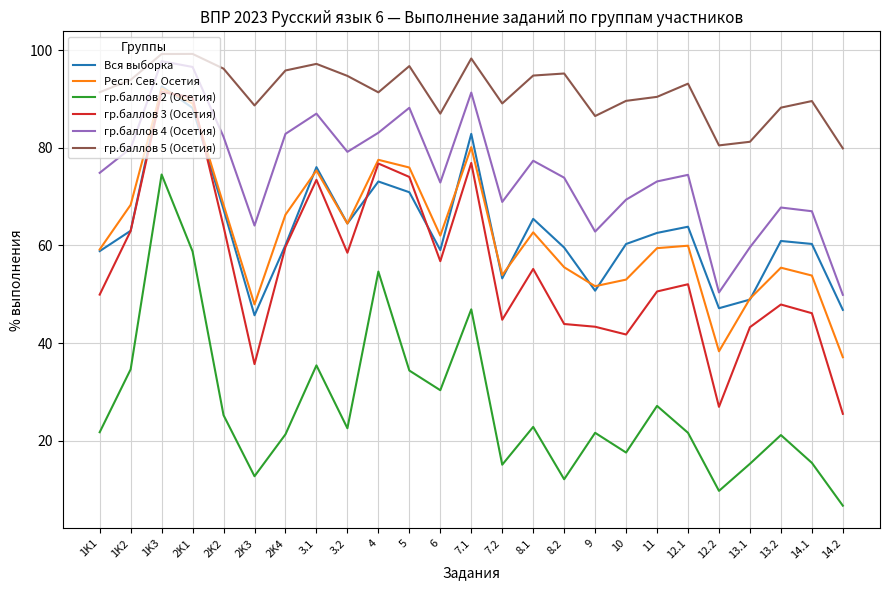

Between 2K4 and 14.2, which series saw the biggest shift?

гр.баллов 3 (Осетия)